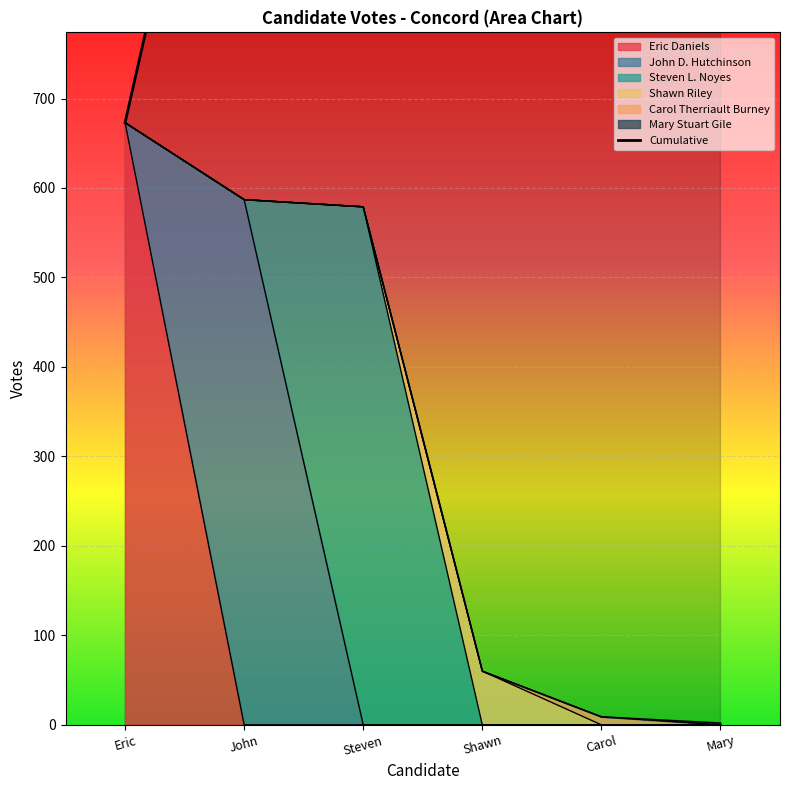

What is the sum of the values at Mary and John?

3170